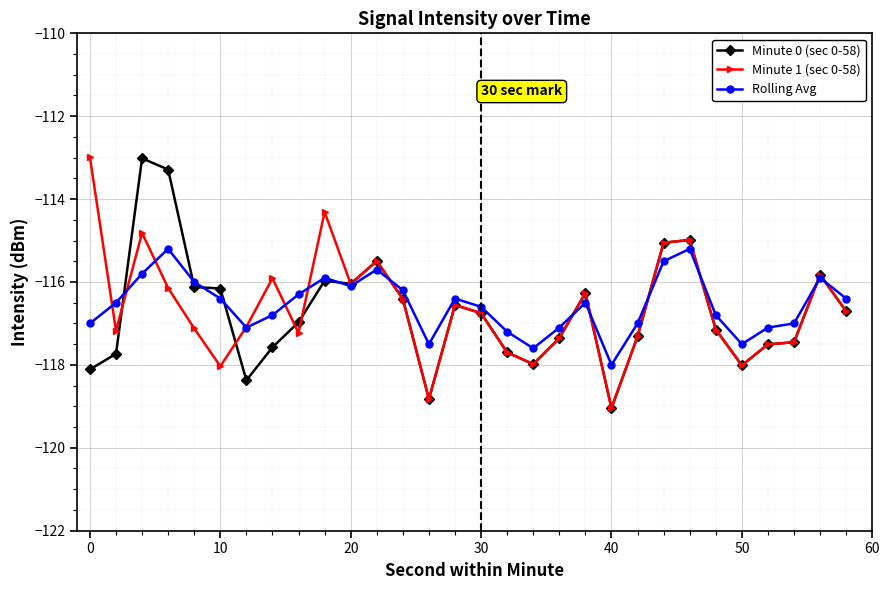

What is the minimum value for Minute 1 (sec 0-58)?

-119.0